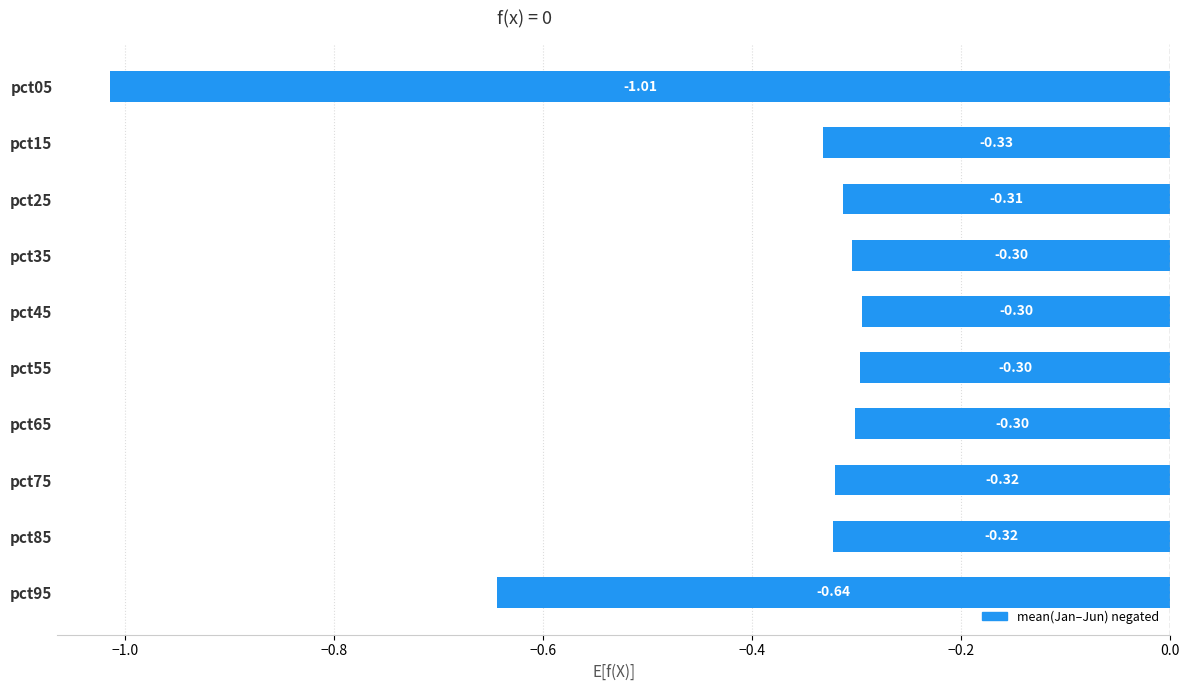

What is the sum of all values?

-4.1